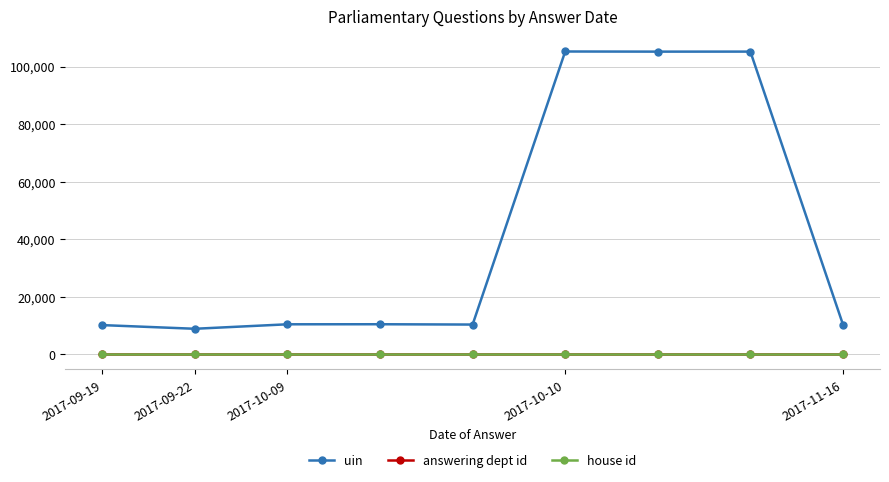

True or false: house id and uin cross at least once.

False